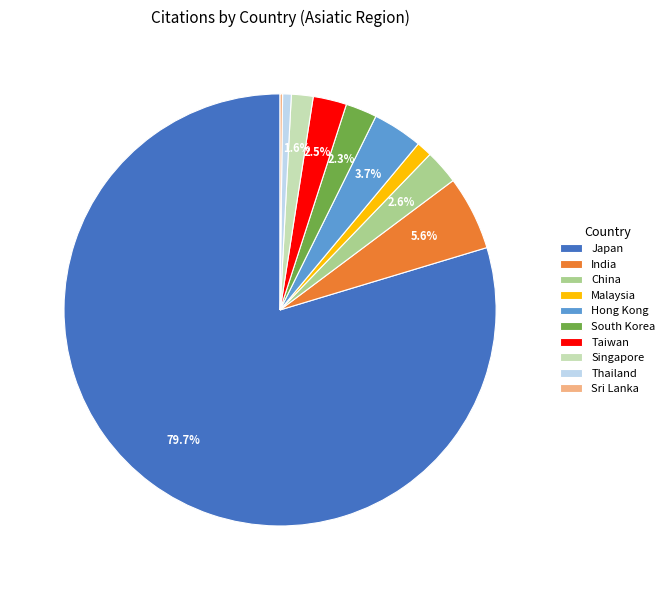

Between Japan and Thailand, which is larger?

Japan